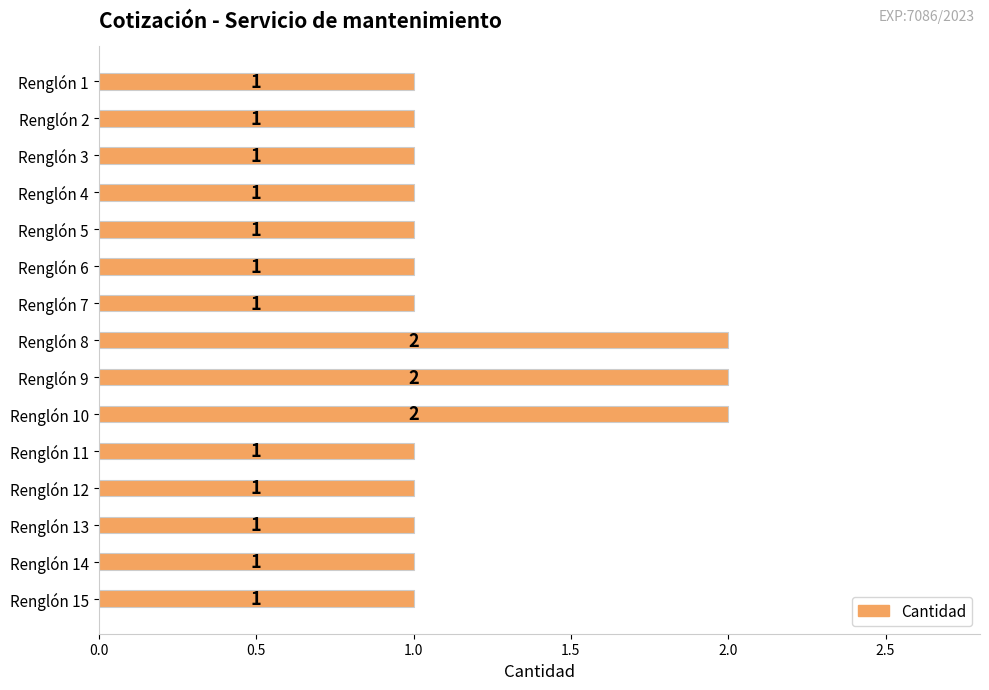

Count the values in the range 1 to 2.

15